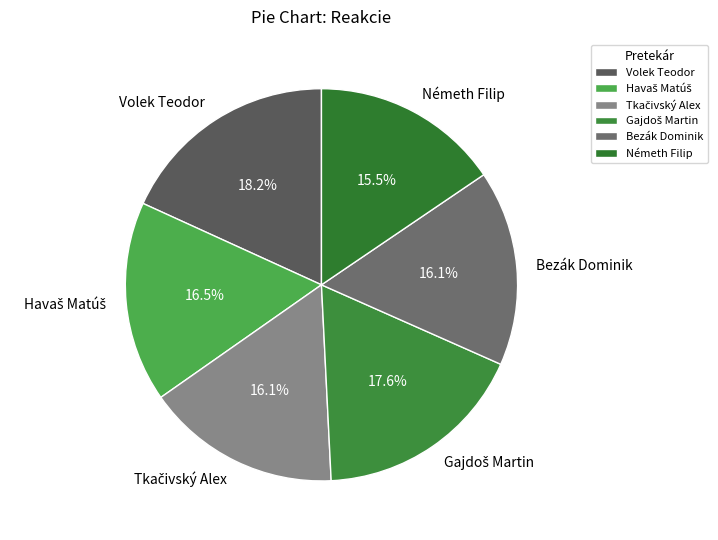

Does Németh Filip represent more than half of the total?

No